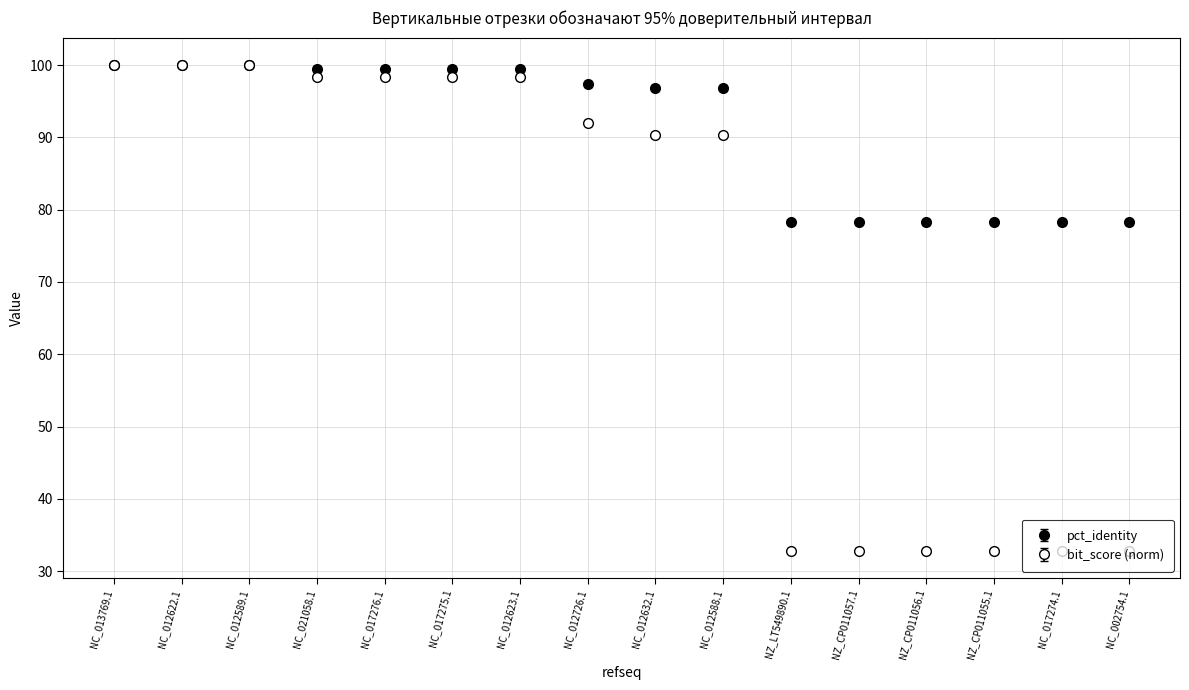

Does the chart have visible grid lines?

Yes